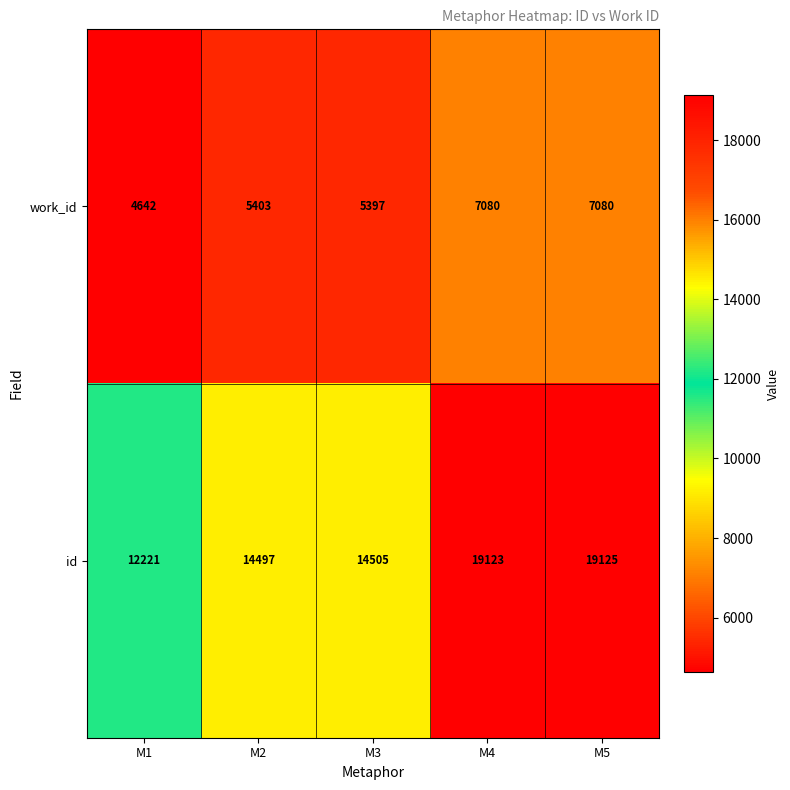

Read the id value at M1.

12221